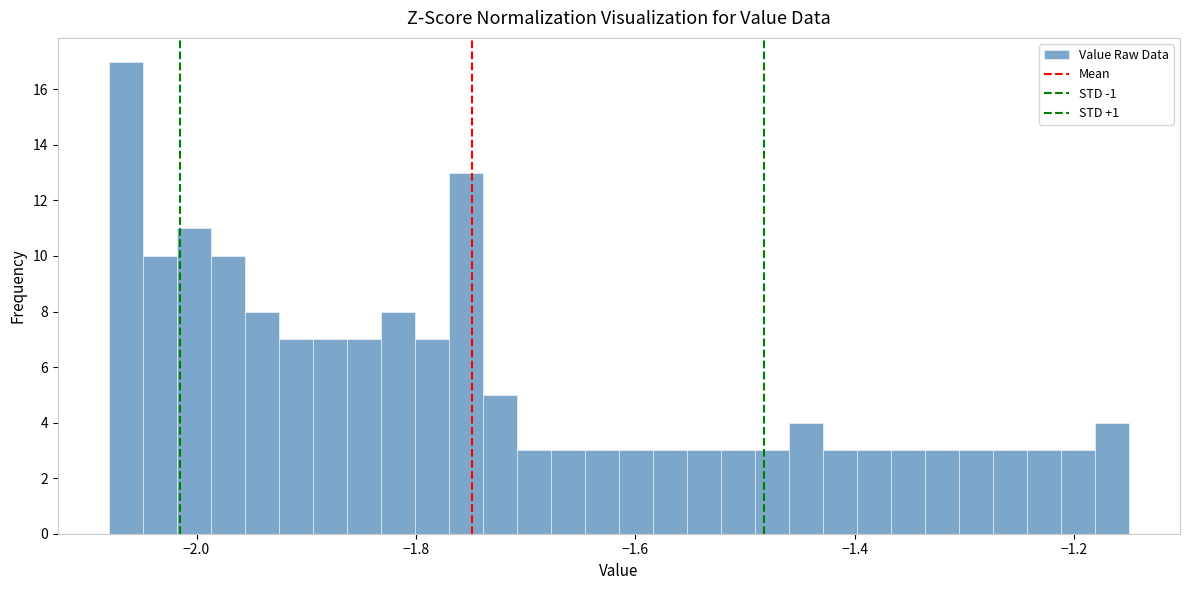

Read against the x-axis, roughly where is the centre of the tallest bar?

-2.06